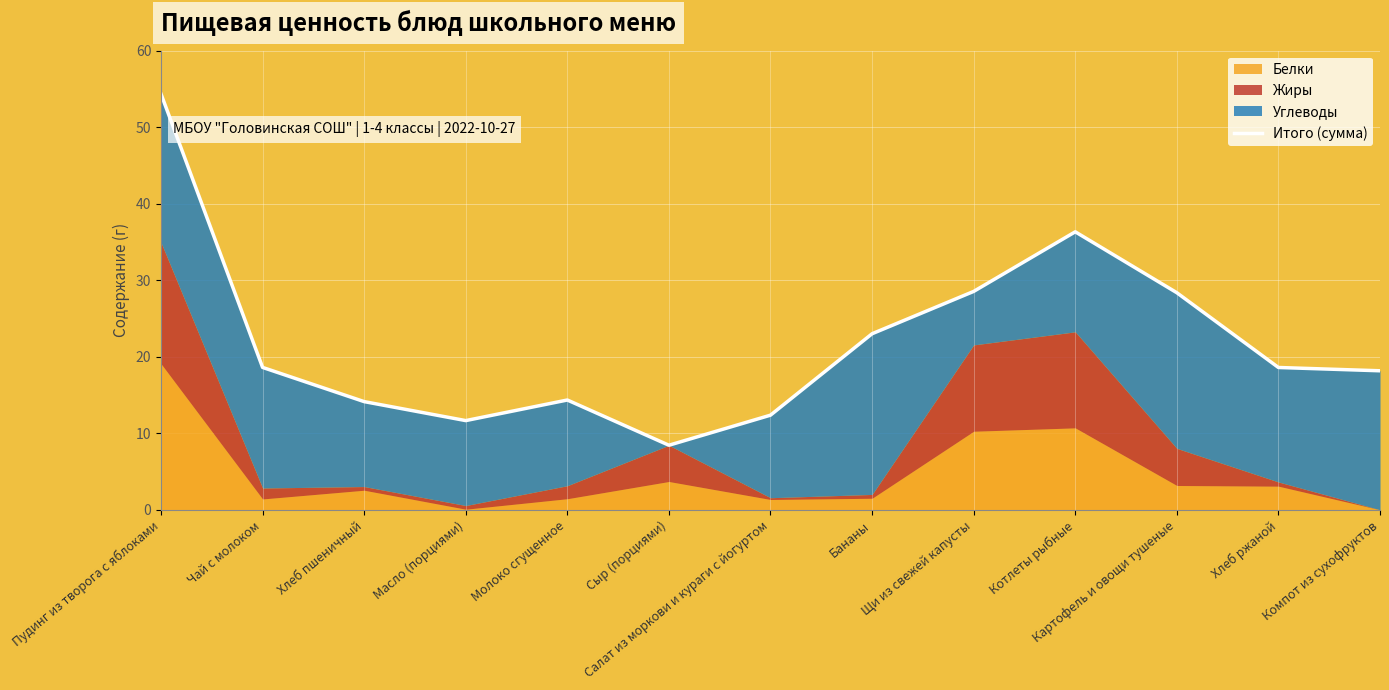

Which label corresponds to the largest value in the chart?

Пудинг из творога с яблоками